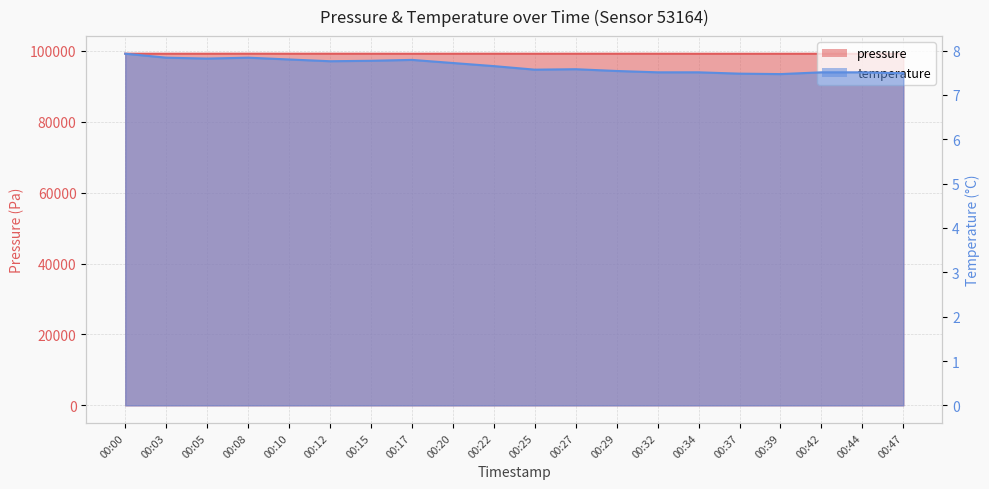

The value of pressure at 00:42 is 99201.8. True or false?

True